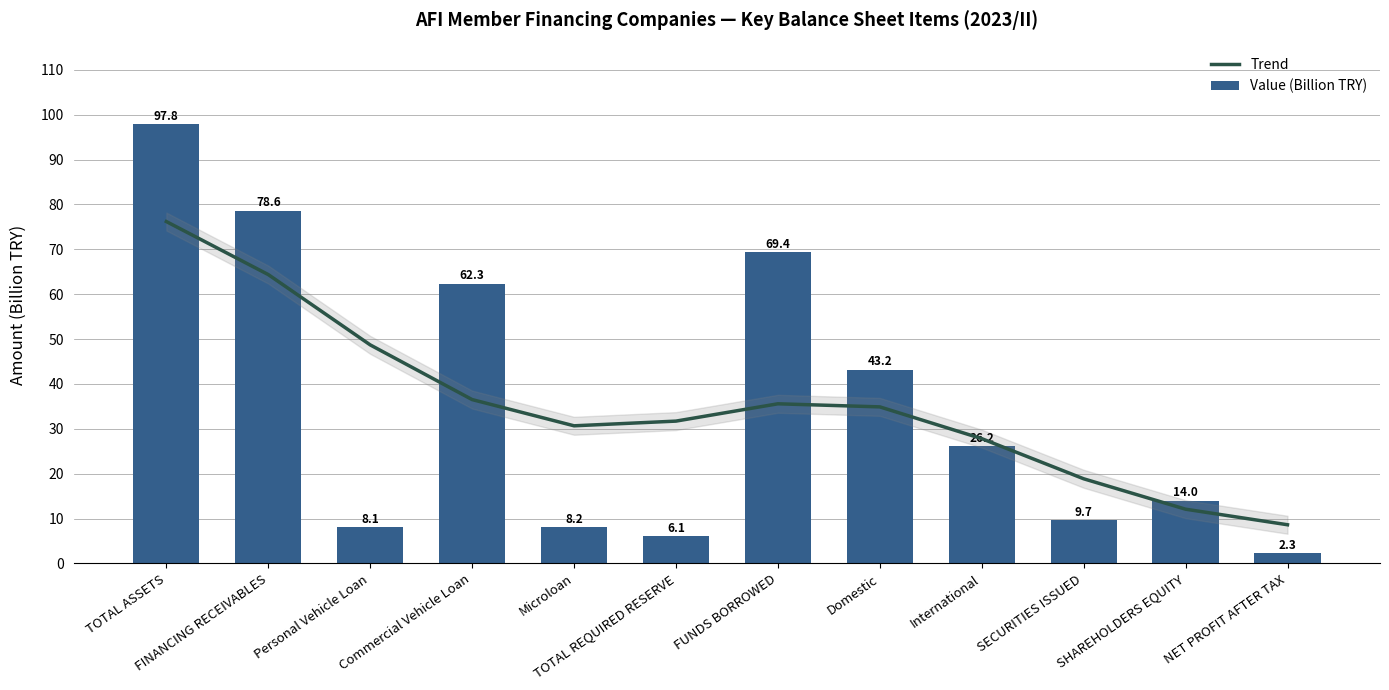

Where does the Trend series first go above 34?

TOTAL ASSETS